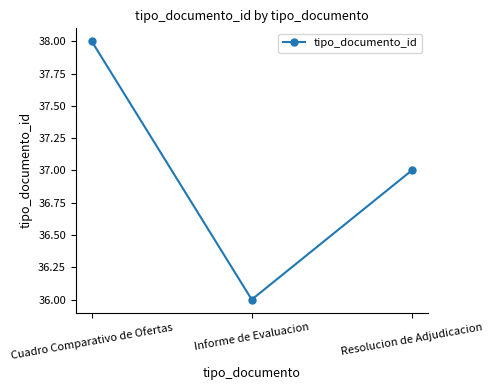

Where is the data nearest to the value 37?

Resolucion de Adjudicacion